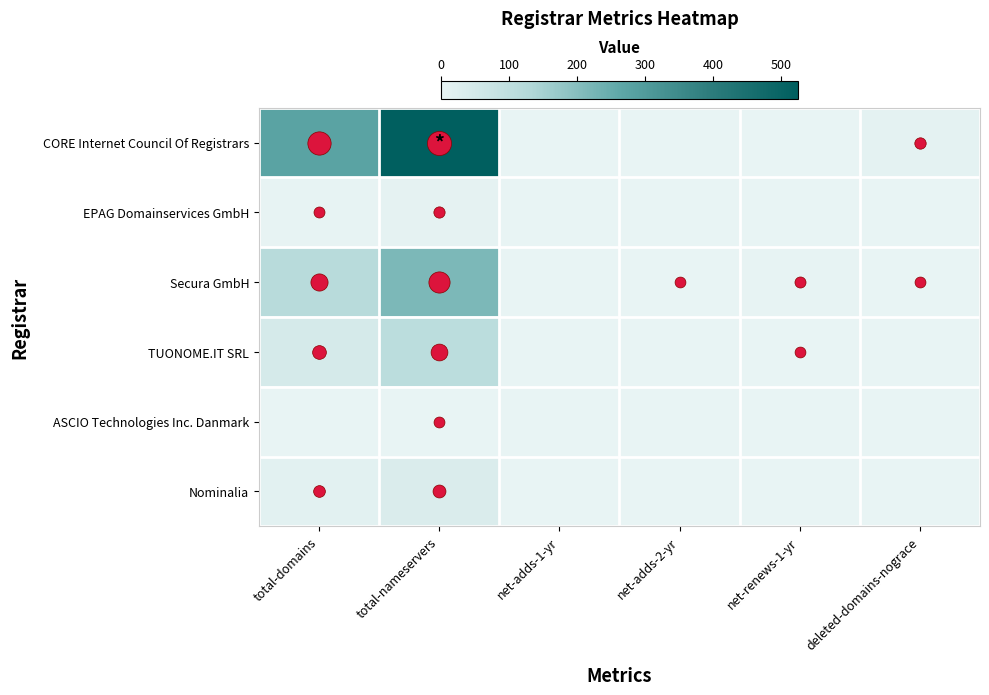

Reading right to left, list all the values displayed in this chart.

CORE Internet Council Of Registrars: deleted-domains-nograce=9	net-renews-1-yr=0	net-adds-2-yr=0	net-adds-1-yr=0	total-nameservers=525	total-domains=276
EPAG Domainservices GmbH: deleted-domains-nograce=0	net-renews-1-yr=0	net-adds-2-yr=0	net-adds-1-yr=0	total-nameservers=7	total-domains=3
Secura GmbH: deleted-domains-nograce=2	net-renews-1-yr=4	net-adds-2-yr=1	net-adds-1-yr=0	total-nameservers=216	total-domains=116
TUONOME.IT SRL: deleted-domains-nograce=0	net-renews-1-yr=1	net-adds-2-yr=0	net-adds-1-yr=0	total-nameservers=108	total-domains=47
ASCIO Technologies Inc. Danmark: deleted-domains-nograce=0	net-renews-1-yr=0	net-adds-2-yr=0	net-adds-1-yr=0	total-nameservers=2	total-domains=0
Nominalia: deleted-domains-nograce=0	net-renews-1-yr=0	net-adds-2-yr=0	net-adds-1-yr=0	total-nameservers=33	total-domains=14